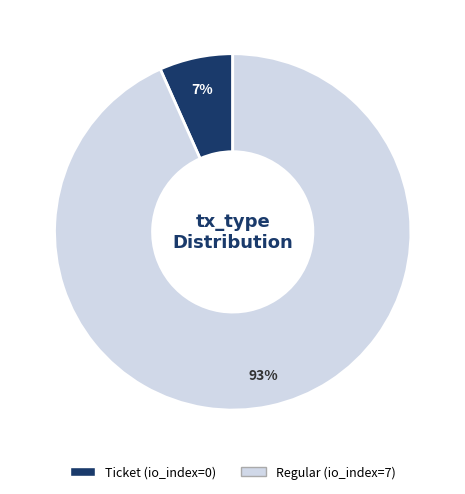

Rank the categories by value from highest to lowest.

Regular, Ticket